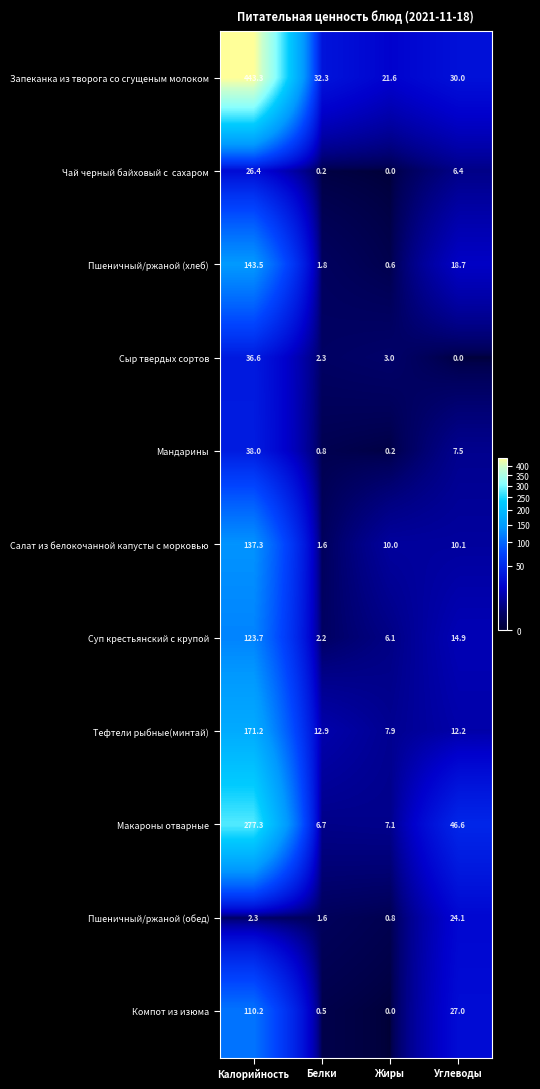

List the labels in order of Тефтели рыбные(минтай) value, smallest first.

Жиры, Углеводы, Белки, Калорийность